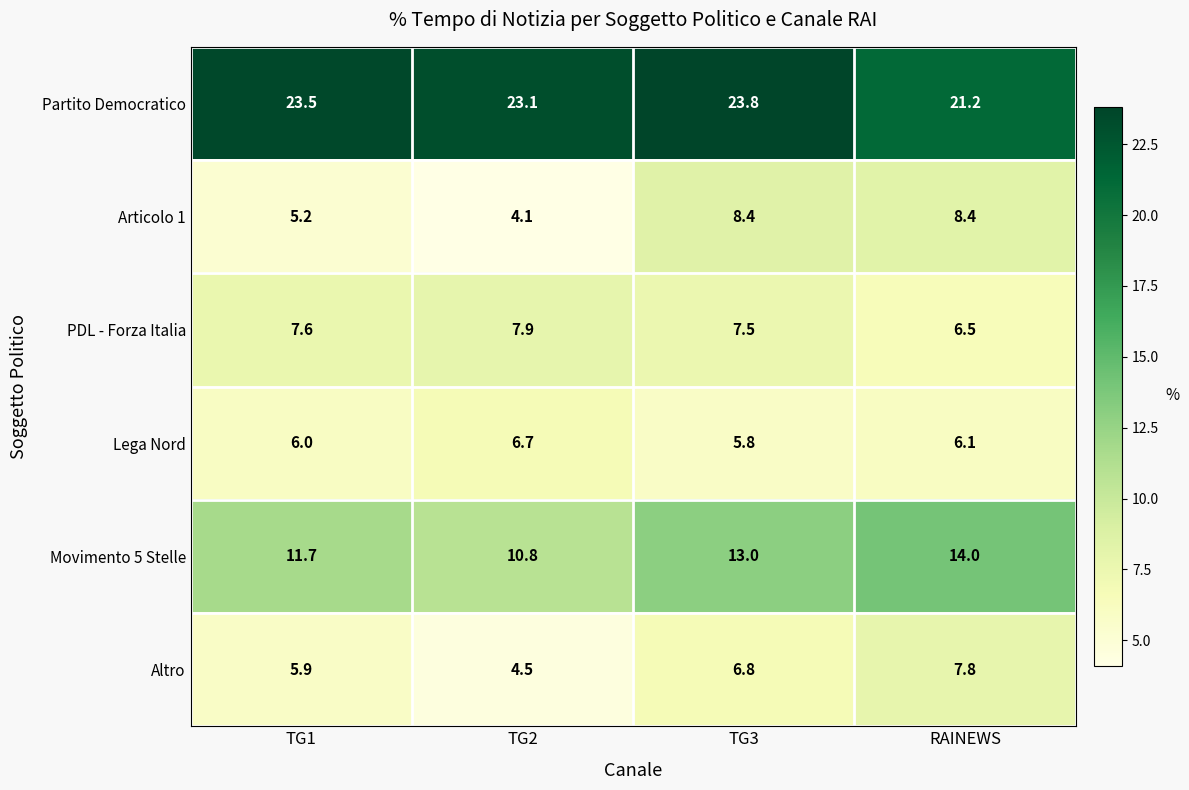

What value does the Movimento 5 Stelle series have at TG2?

10.8